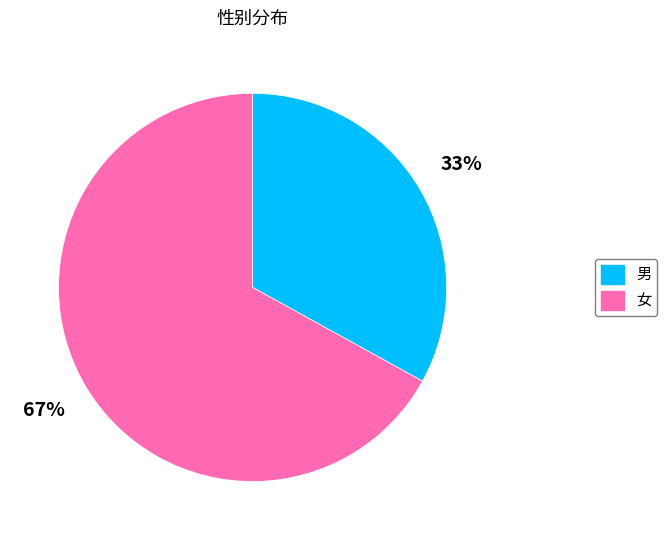

To the nearest percent, what is the average slice percentage?

50%